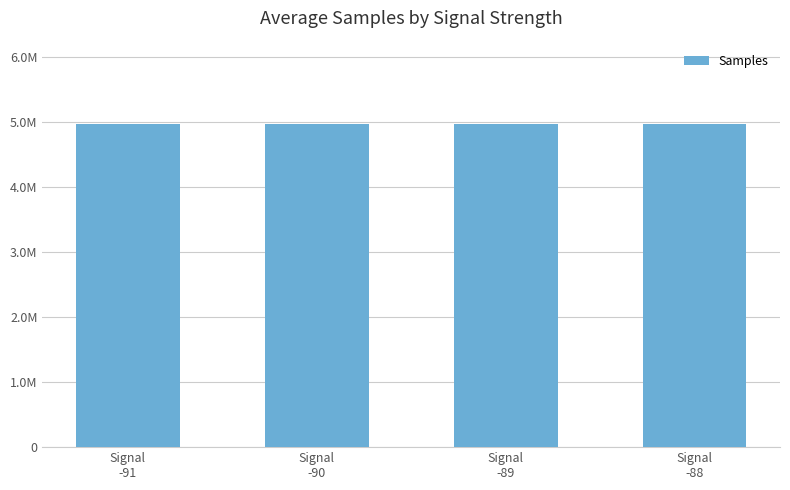

What is the average value?

4963137